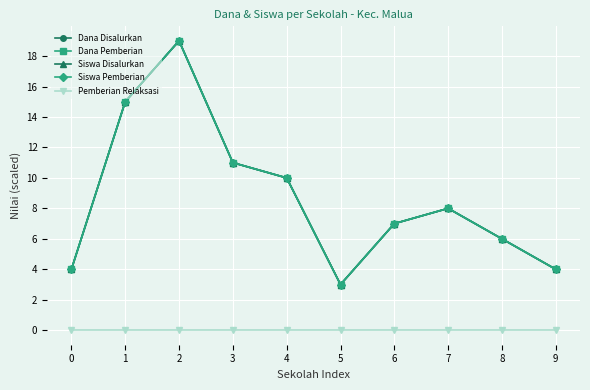

List the labels in order of Dana Pemberian value, smallest first.

5, 0, 9, 8, 6, 7, 4, 3, 1, 2